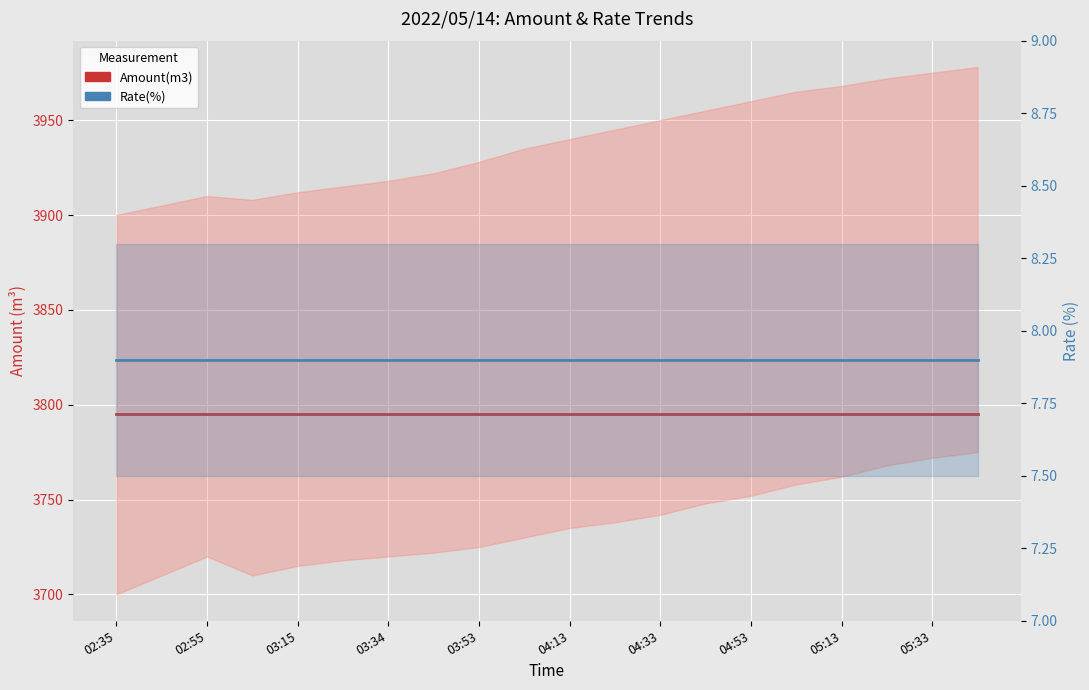

What is the value of the Amount(m3) point at the 9th from the left?

3795.0